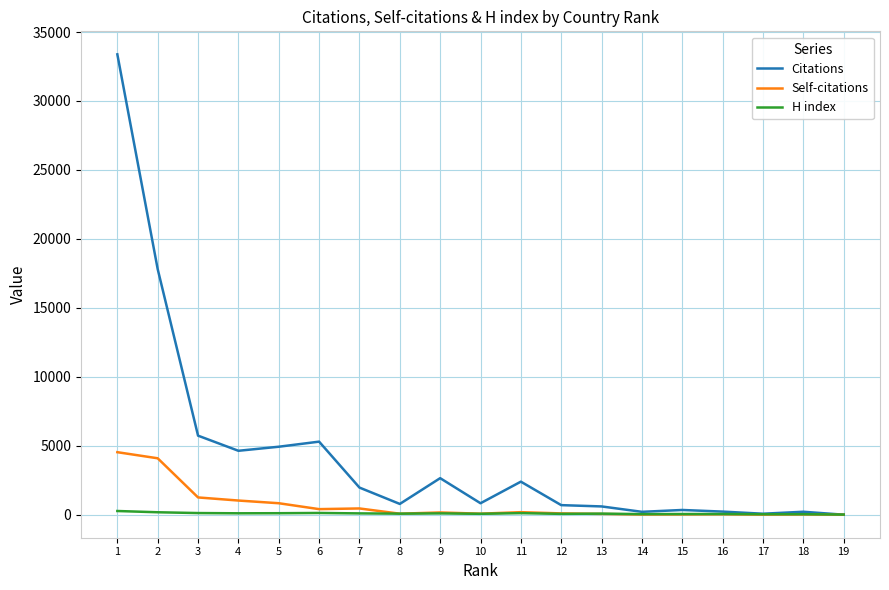

What is the approximate value of Self-citations at 12?

94